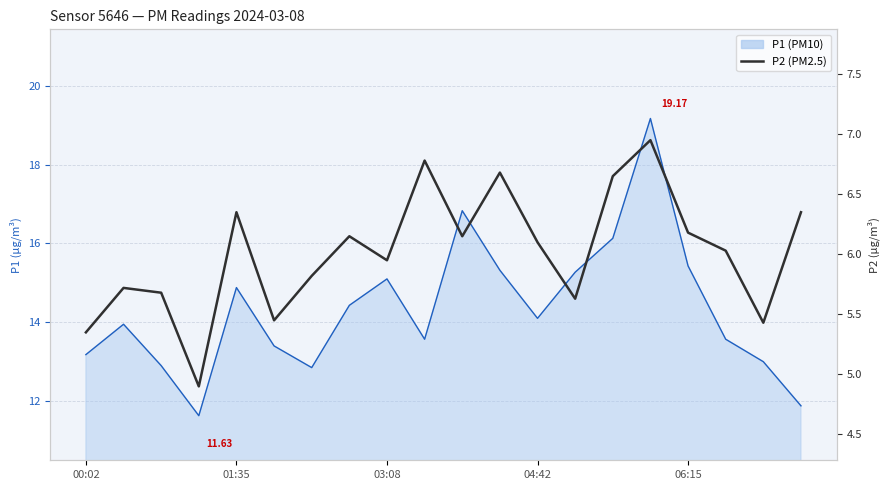

Count the number of data series in this chart.

2